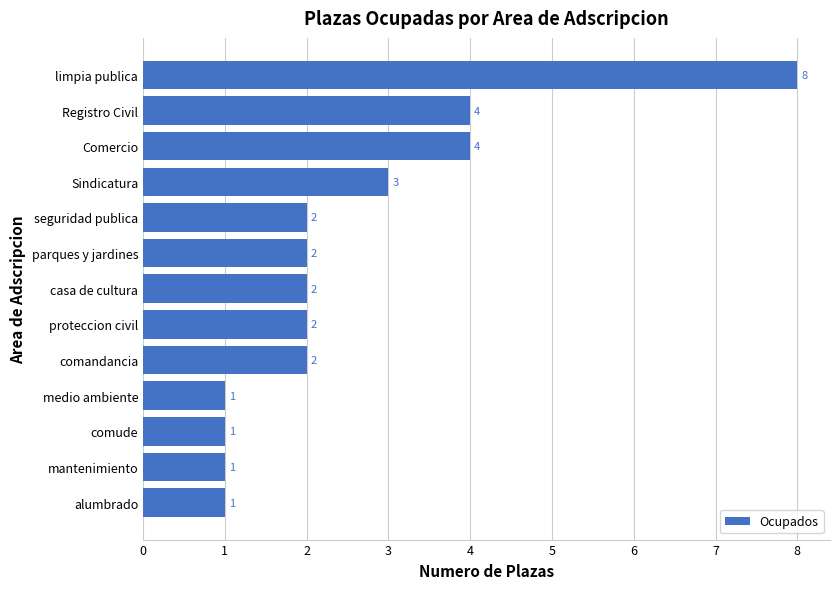

The value at casa de cultura is 0. True or false?

False